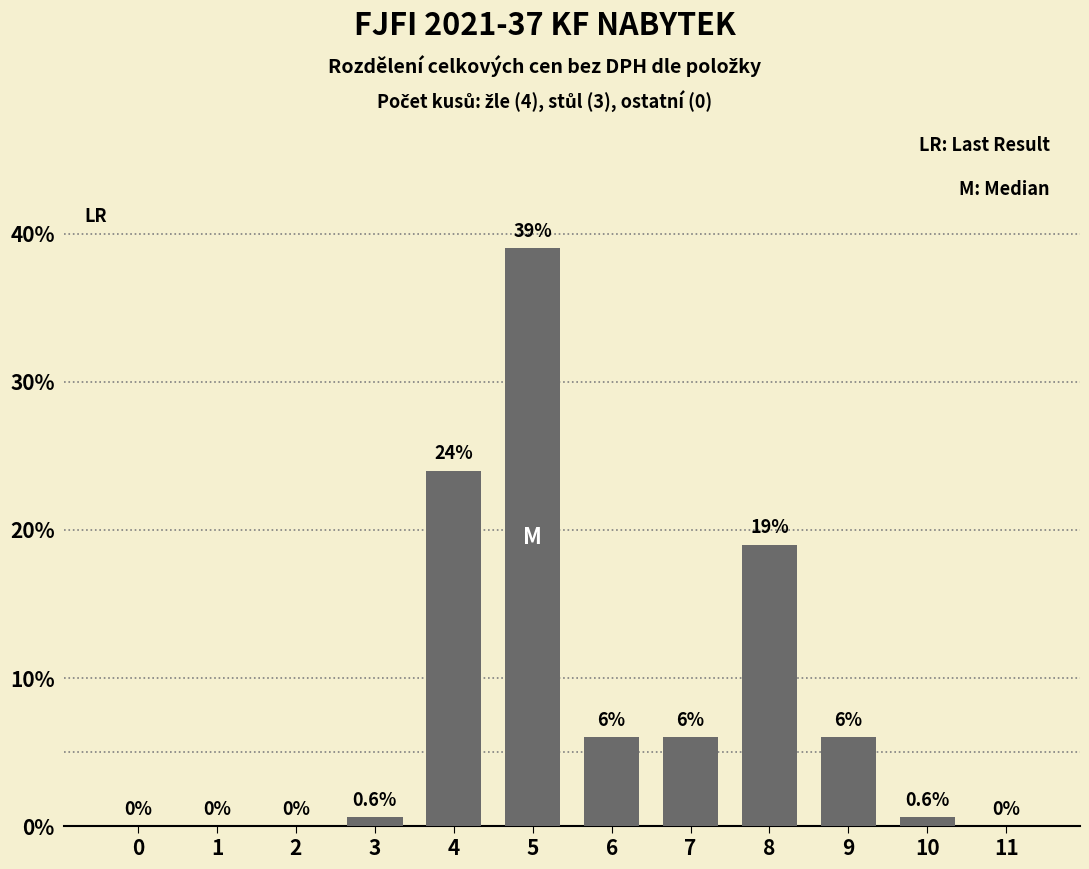

Reading left to right, list all the values displayed in this chart.

0=0.0	1=0.0	2=0.0	3=0.6	4=24.0	5=39.0	6=6.0	7=6.0	8=19.0	9=6.0	10=0.6	11=0.0